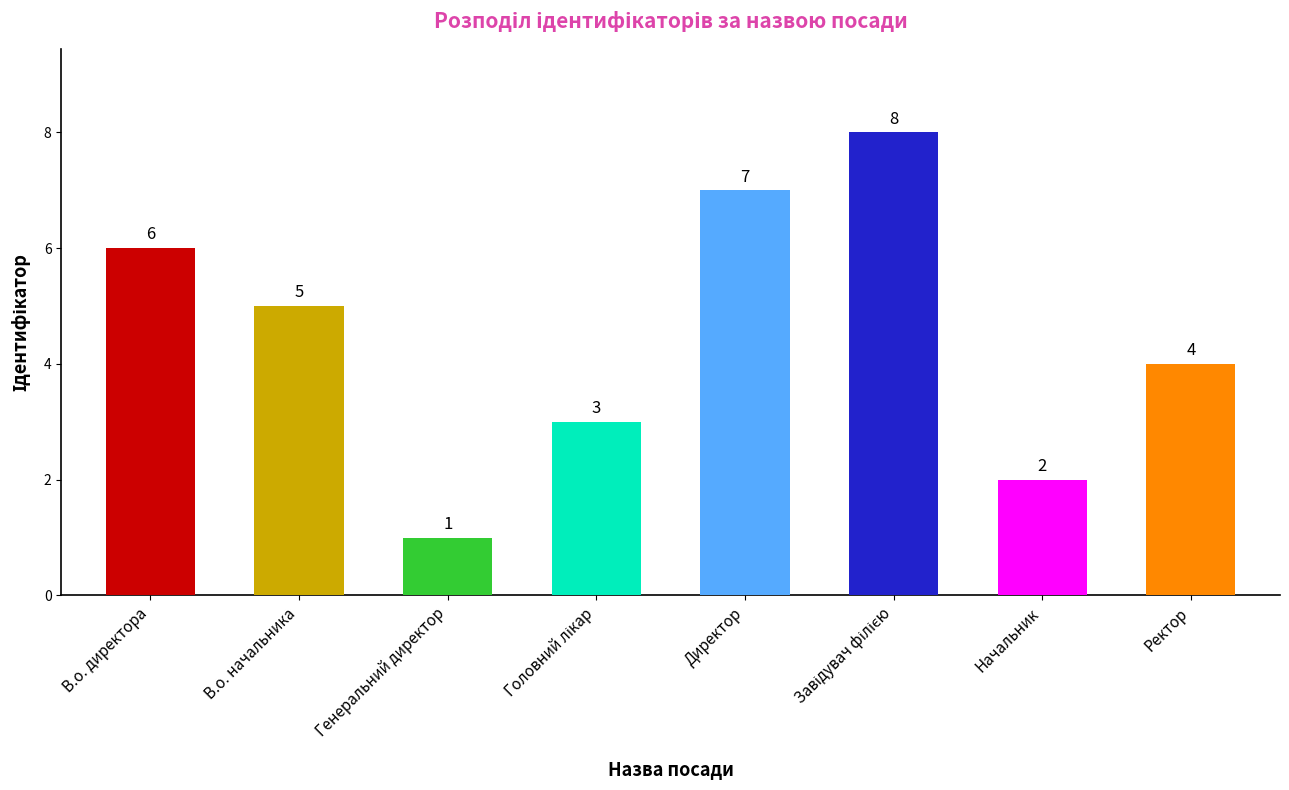

Count the values in the range 3 to 7.

5